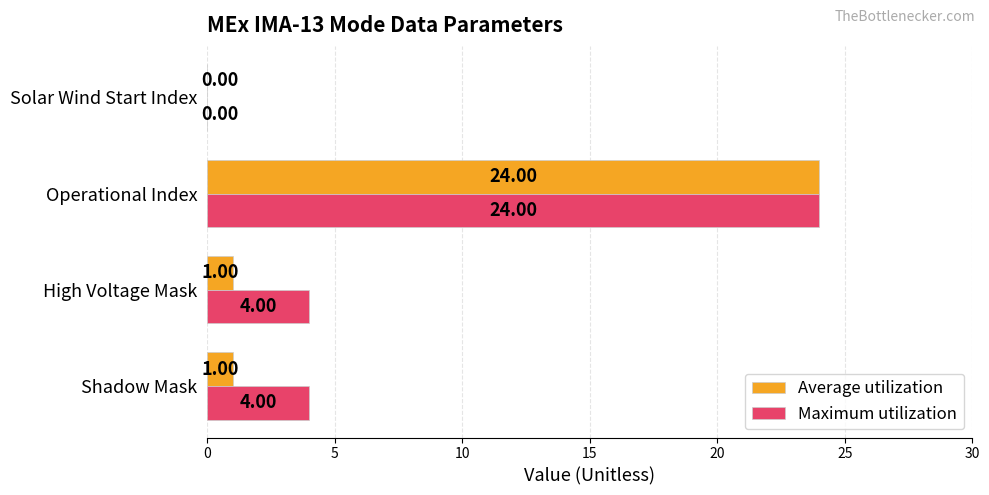

Between Shadow Mask and Operational Index, which series saw the biggest shift?

Average utilization